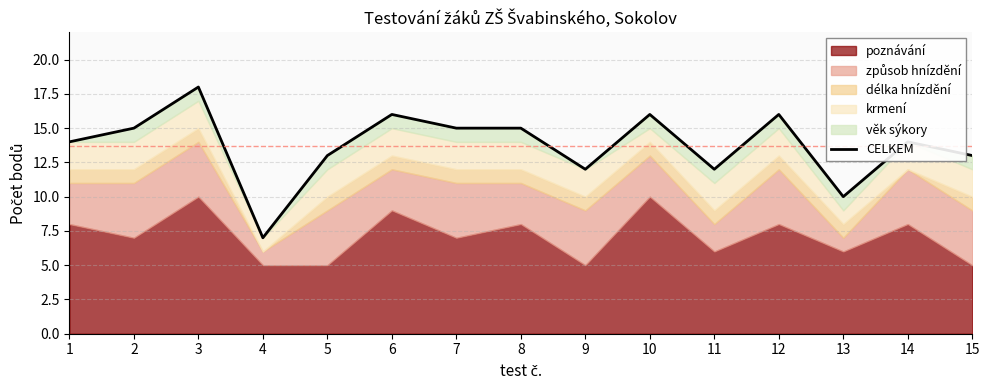

What is the maximum value shown in the chart?

18